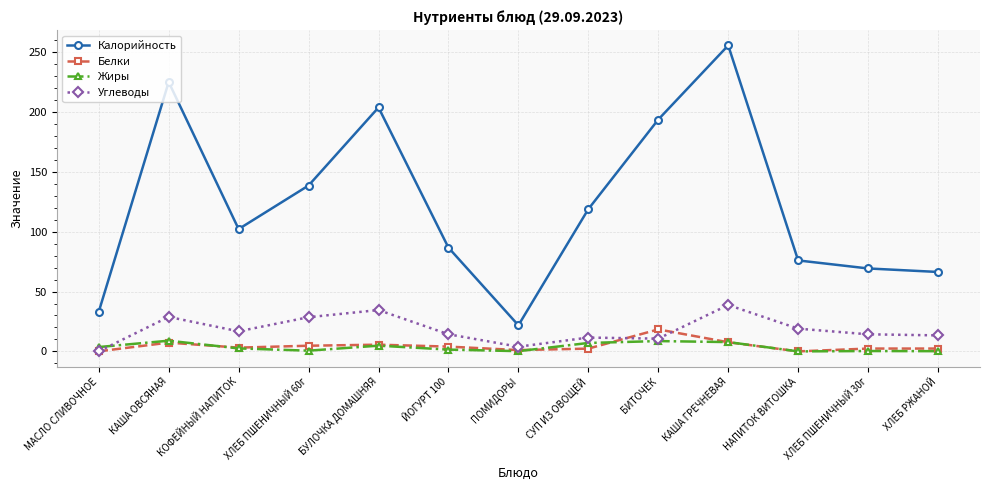

True or false: Углеводы and Калорийность cross at least once.

False